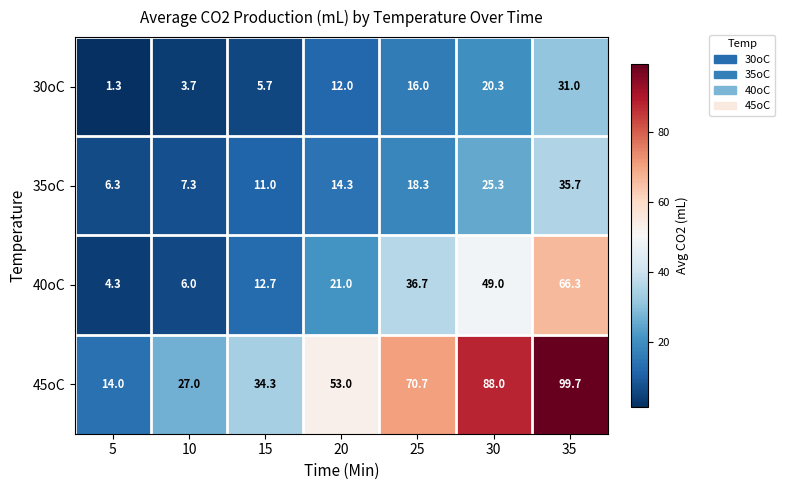

Reading right to left, transcribe all the data shown in this chart.

30oC: 35=31.0	30=20.3	25=16.0	20=12.0	15=5.7	10=3.7	5=1.3
35oC: 35=35.7	30=25.3	25=18.3	20=14.3	15=11.0	10=7.3	5=6.3
40oC: 35=66.3	30=49.0	25=36.7	20=21.0	15=12.7	10=6.0	5=4.3
45oC: 35=99.7	30=88.0	25=70.7	20=53.0	15=34.3	10=27.0	5=14.0